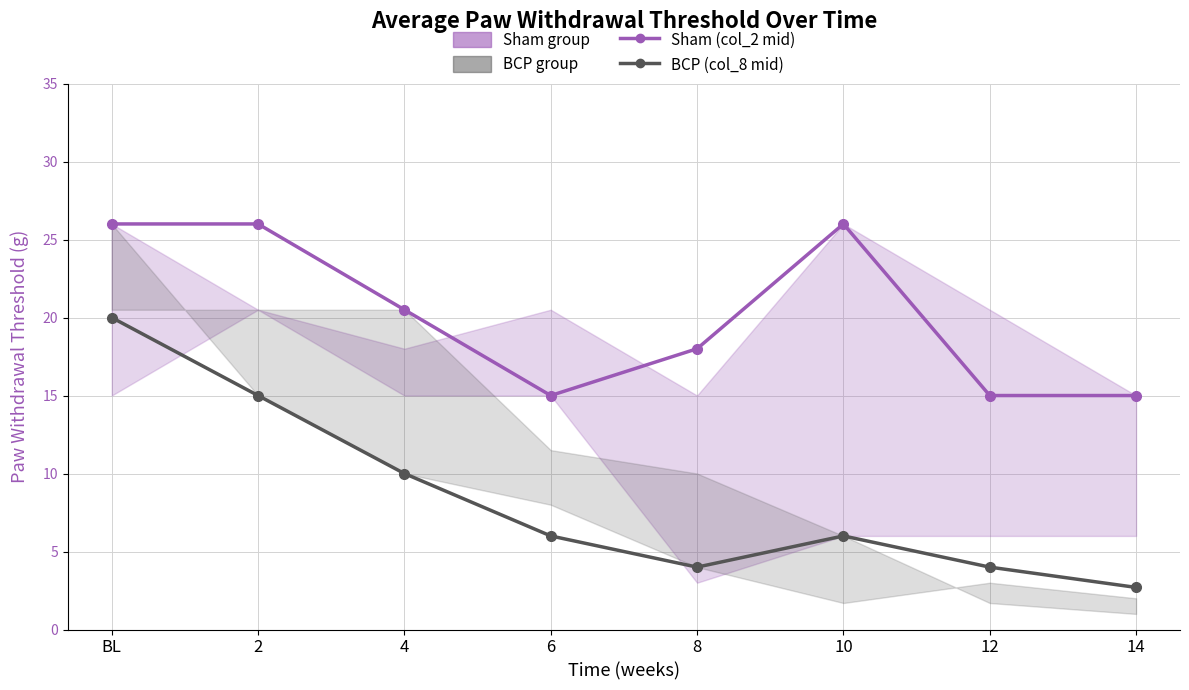

What is the difference between the BCP (col_8 mid) values at 4 and 10?

4.0